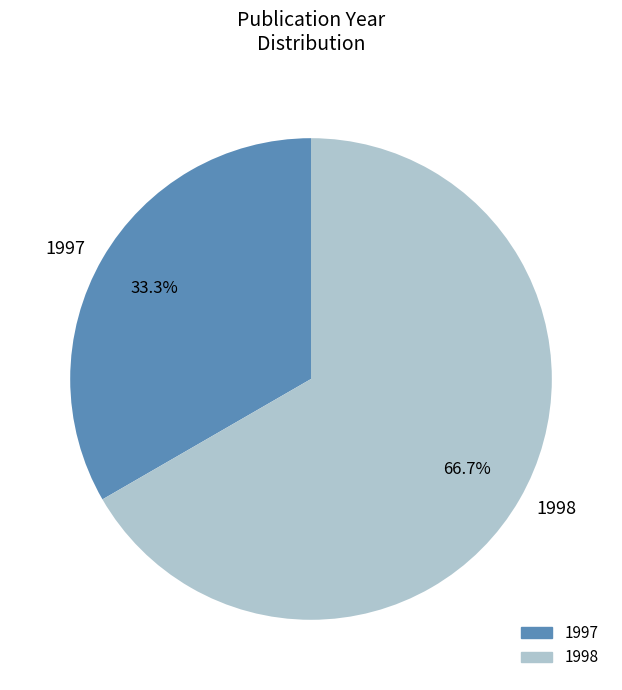

Does any single category account for the majority?

Yes